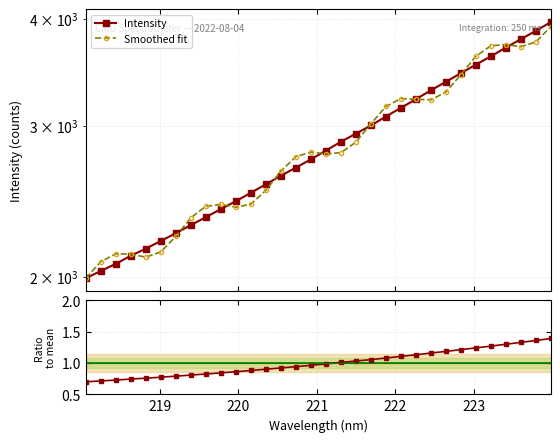

What is the smallest value displayed?

0.7